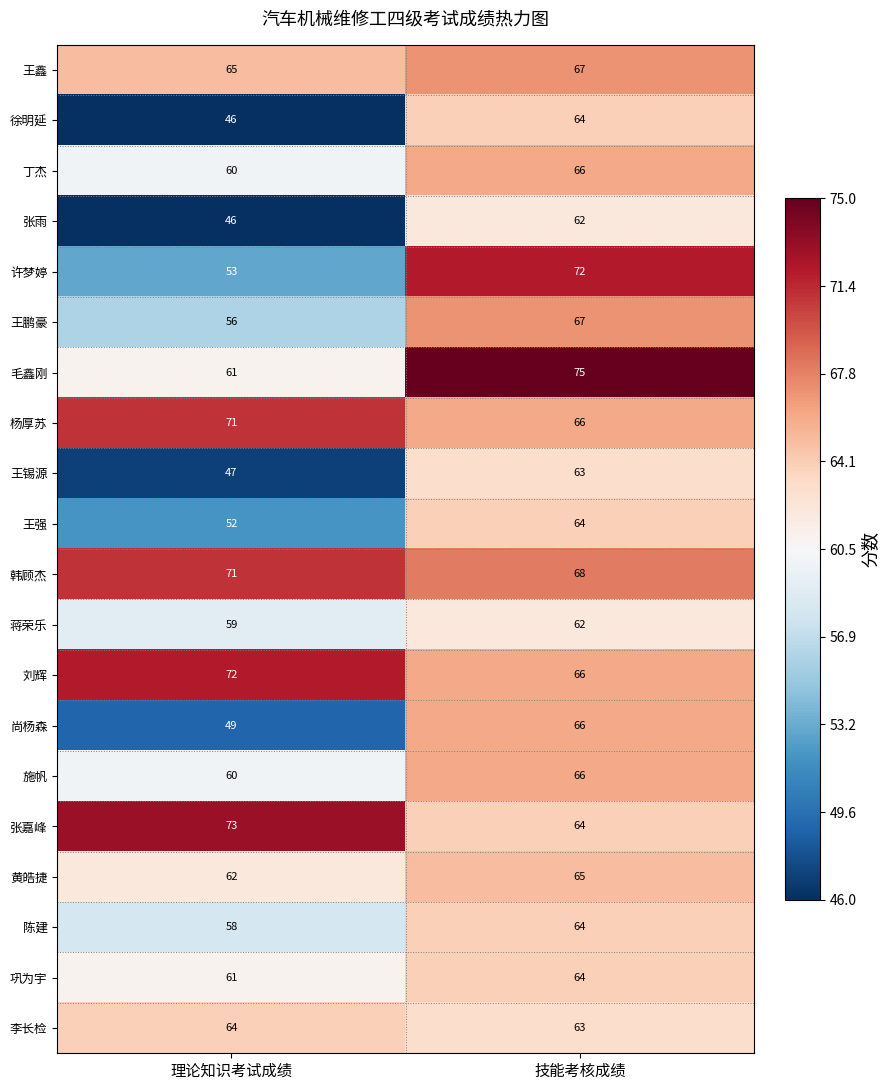

Which series has the largest total across all categories?

韩顾杰